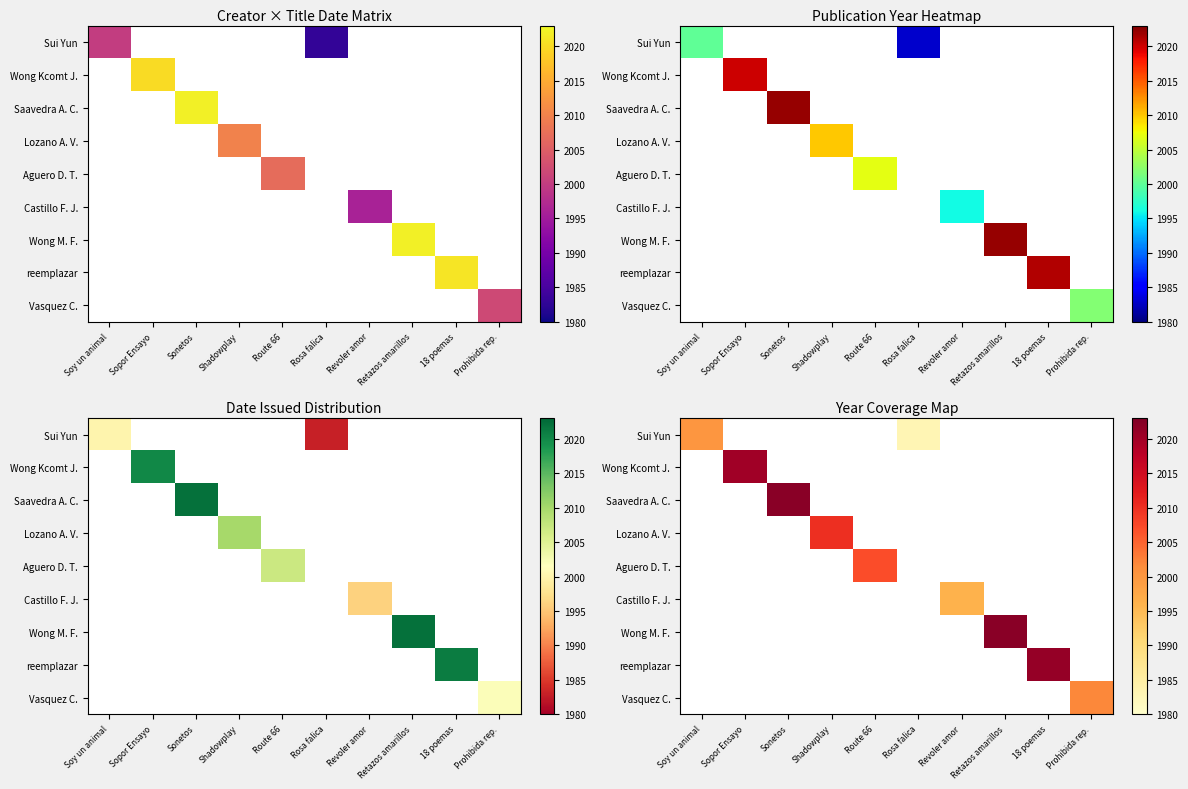

What is the smallest value displayed?

1983.0